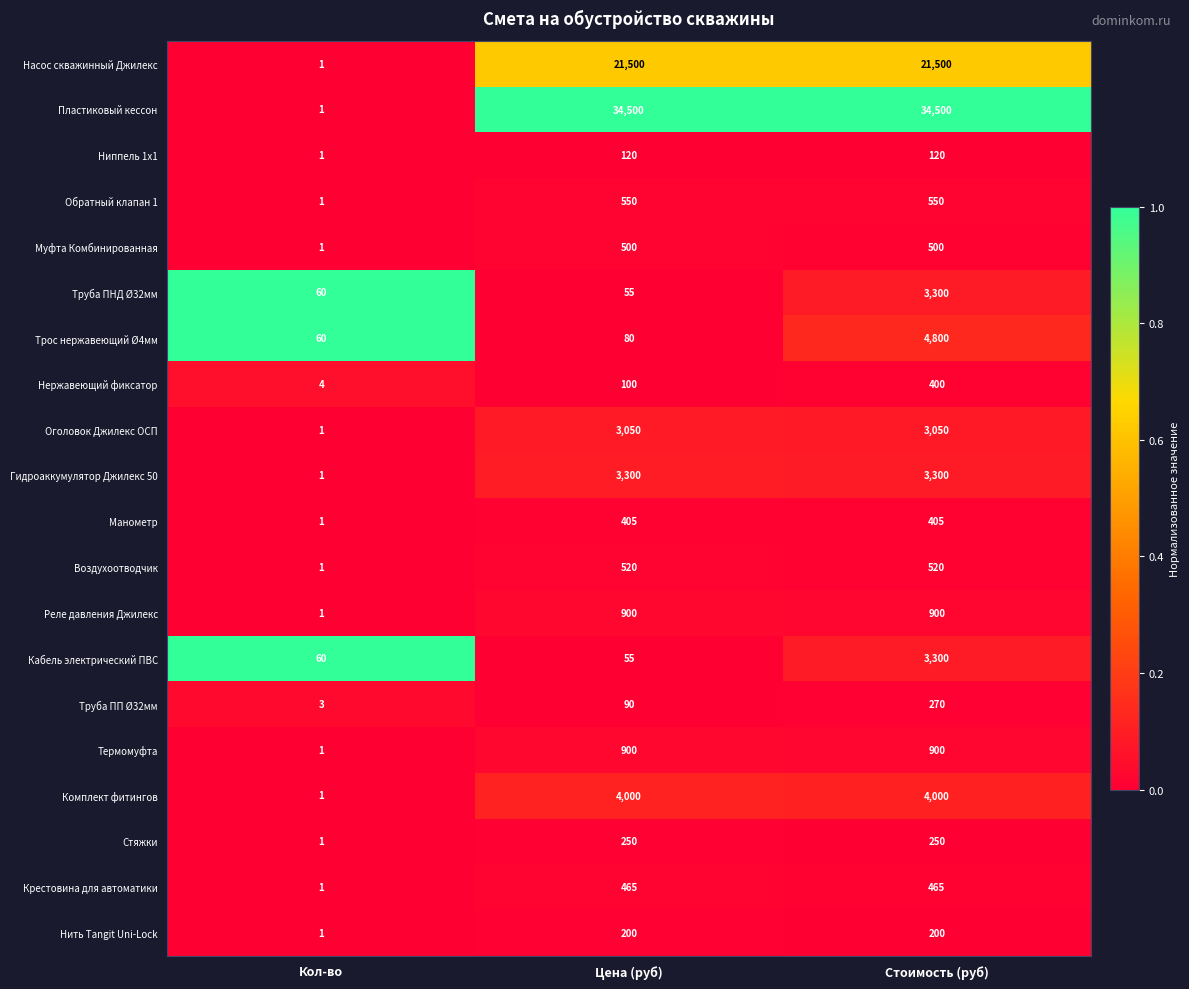

What is the spread (max minus min) of values at Кол-во?

59